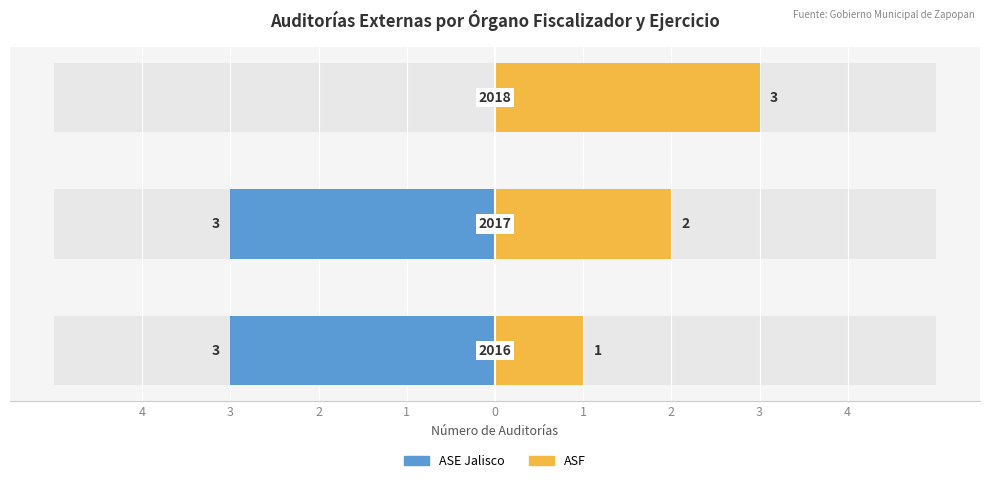

Which series has the widest spread of values?

ASE Jalisco